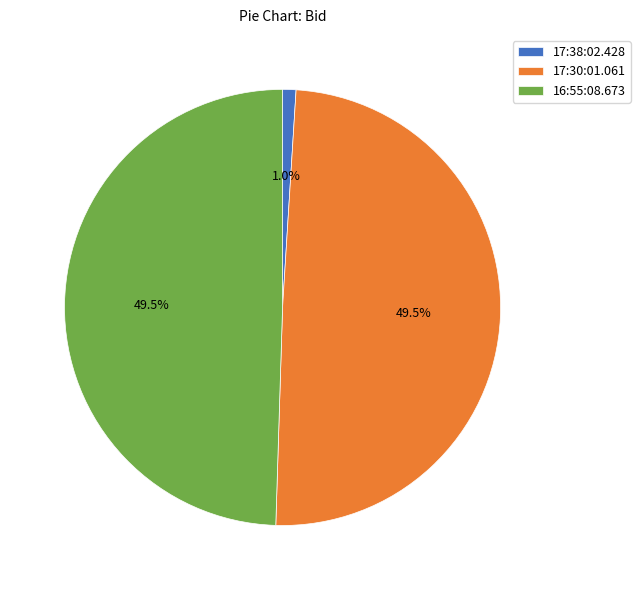

Count the number of slices in the pie.

3